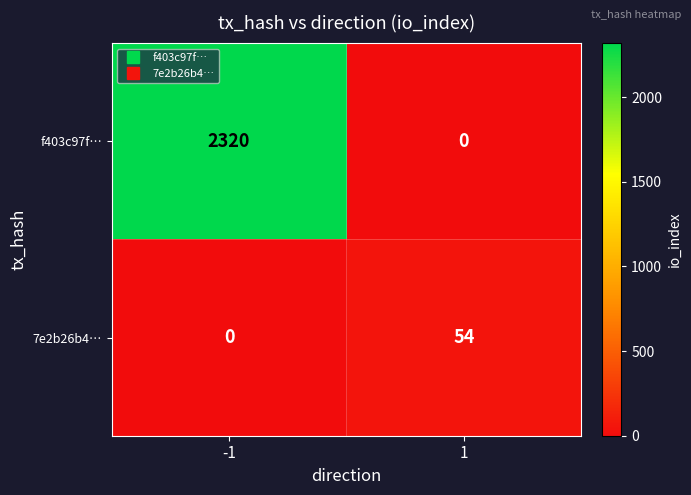

What is the maximum value shown in the chart?

2320